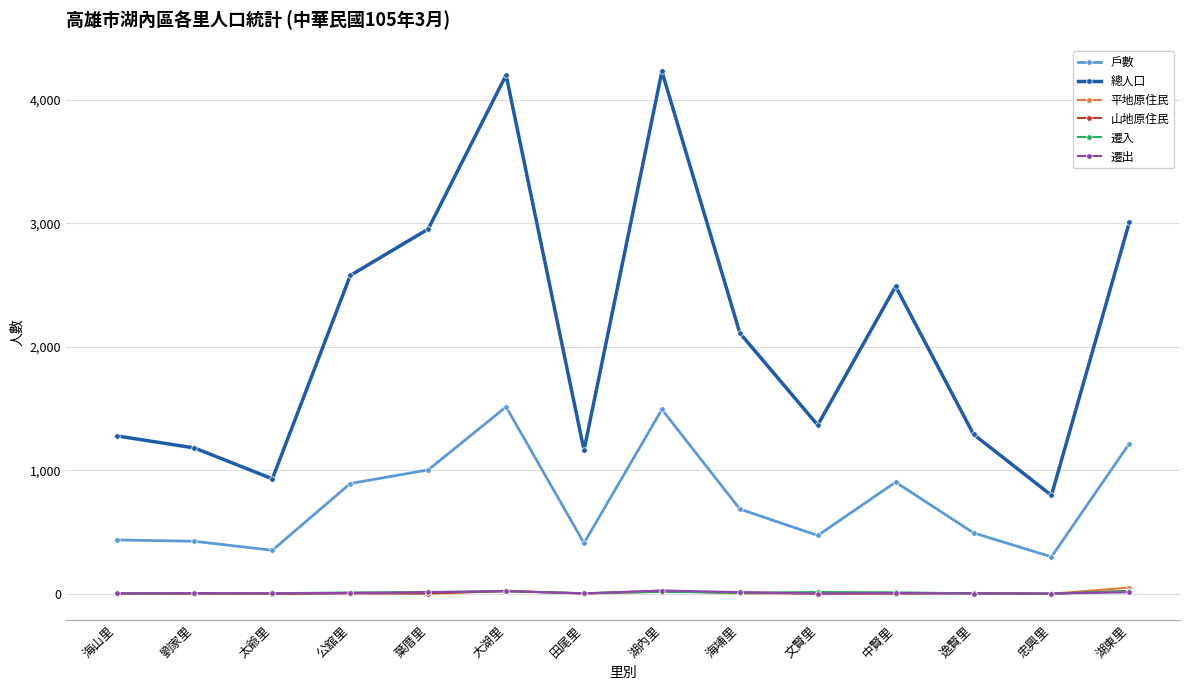

True or false: 山地原住民 has more than 2 interior local peaks.

True